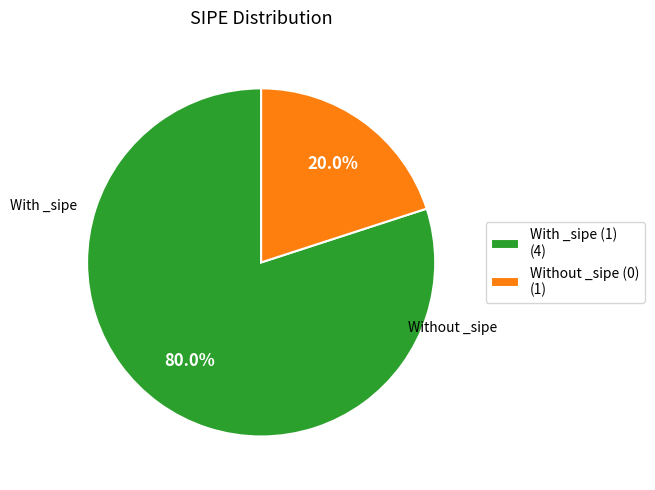

Which slice is the largest?

With _sipe (1) (4)